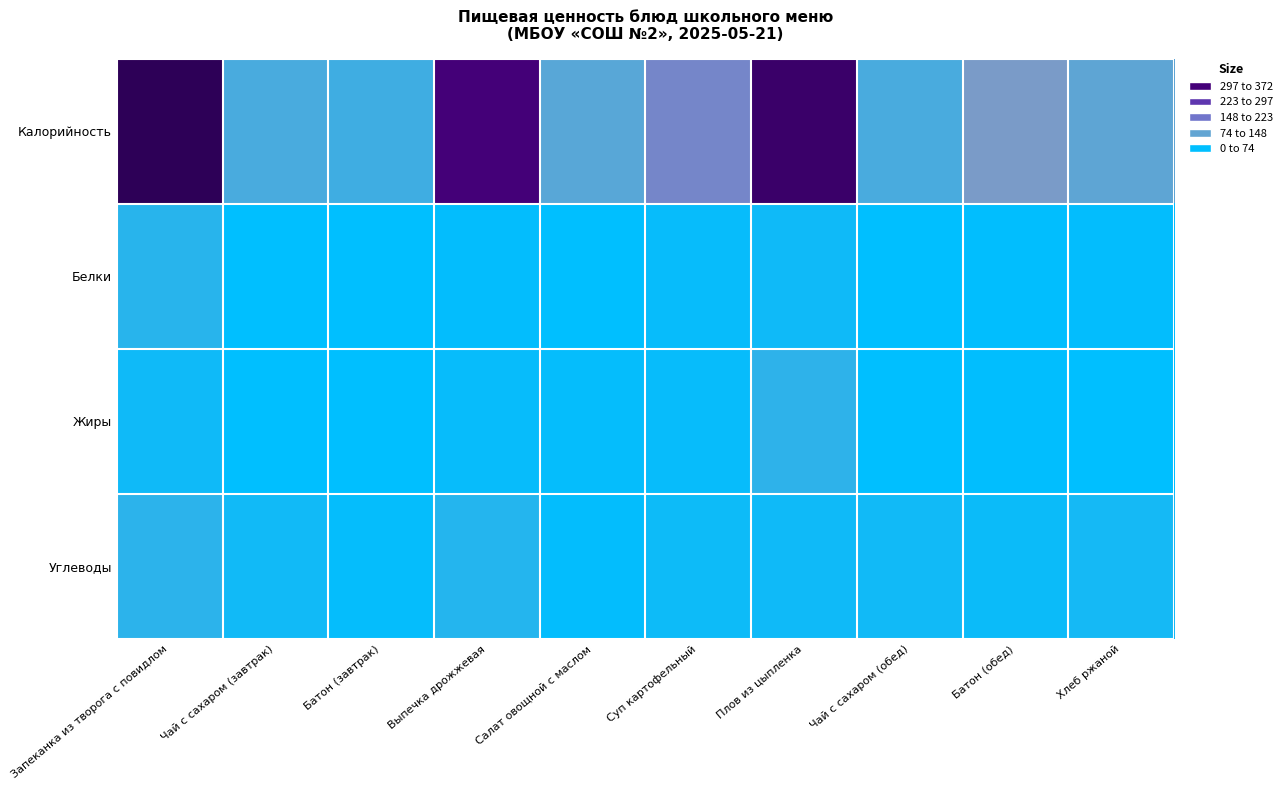

Reading left to right, extract all data points from this chart.

Калорийность: Запеканка из творога с повидлом=372	Чай с сахаром (завтрак)=56	Батон (завтрак)=48	Выпечка дрожжевая=299	Салат овощной с маслом=67	Суп картофельный=125	Плов из цыпленка=331	Чай с сахаром (обед)=56	Батон (обед)=96	Хлеб ржаной=72
Белки: Запеканка из творога с повидлом=31	Чай с сахаром (завтрак)=0	Батон (завтрак)=1	Выпечка дрожжевая=4	Салат овощной с маслом=1	Суп картофельный=7	Плов из цыпленка=12	Чай с сахаром (обед)=0	Батон (обед)=2	Хлеб ржаной=3
Жиры: Запеканка из творога с повидлом=13	Чай с сахаром (завтрак)=0	Батон (завтрак)=1	Выпечка дрожжевая=7	Салат овощной с маслом=5	Суп картофельный=6	Плов из цыпленка=36	Чай с сахаром (обед)=0	Батон (обед)=2	Хлеб ржаной=0
Углеводы: Запеканка из творога с повидлом=34	Чай с сахаром (завтрак)=14	Батон (завтрак)=5	Выпечка дрожжевая=28	Салат овощной с маслом=4	Суп картофельный=11	Плов из цыпленка=12	Чай с сахаром (обед)=14	Батон (обед)=9	Хлеб ржаной=16